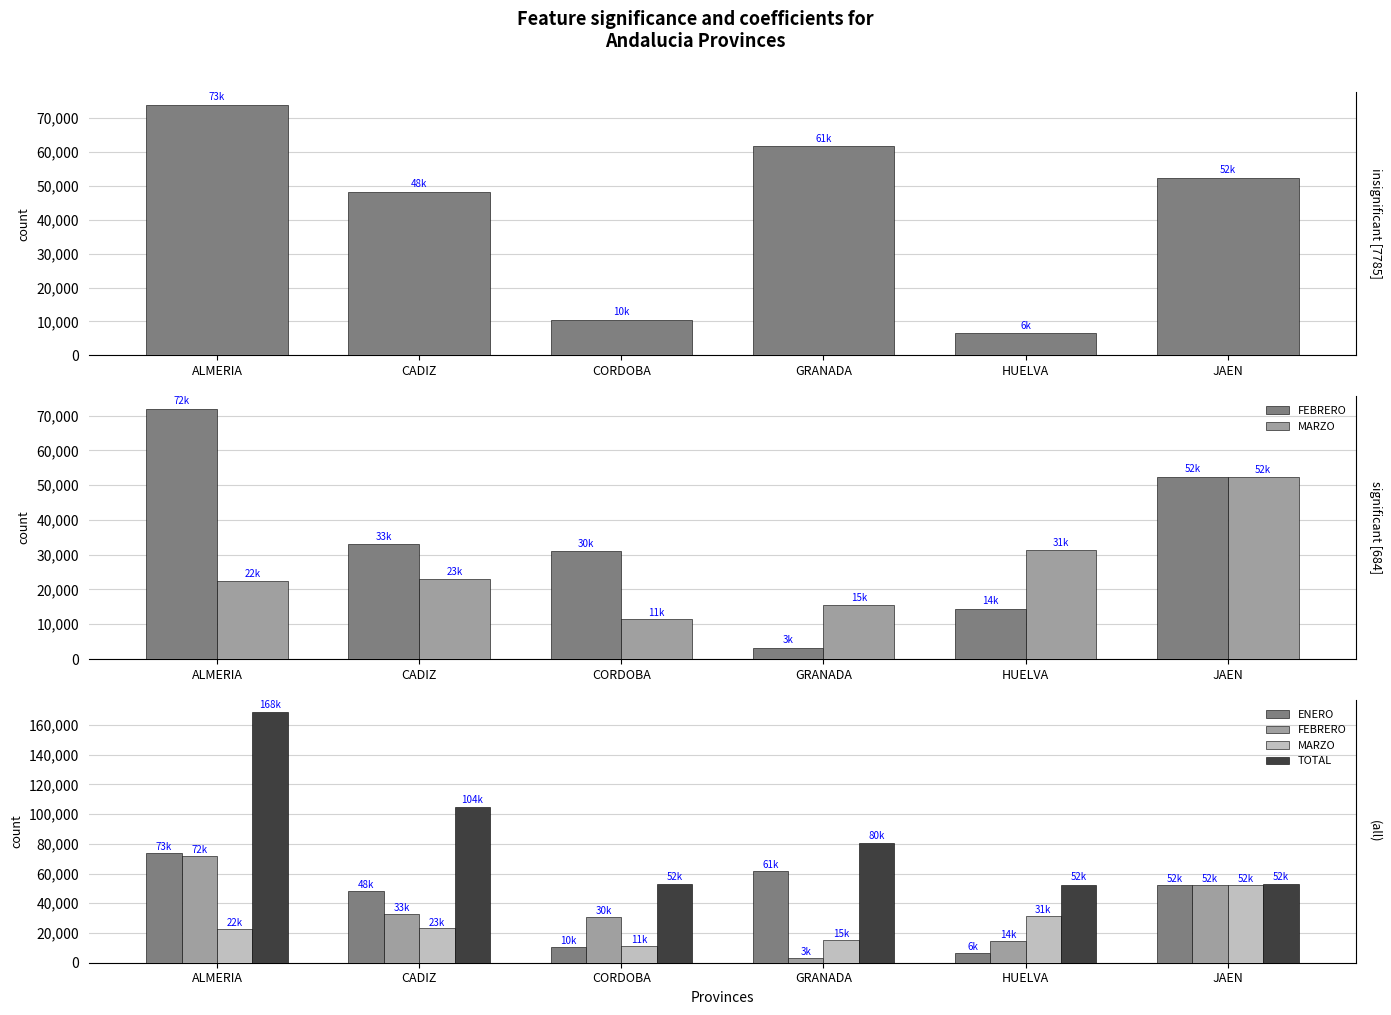

What is the difference between the highest and lowest values at JAEN?

456.4